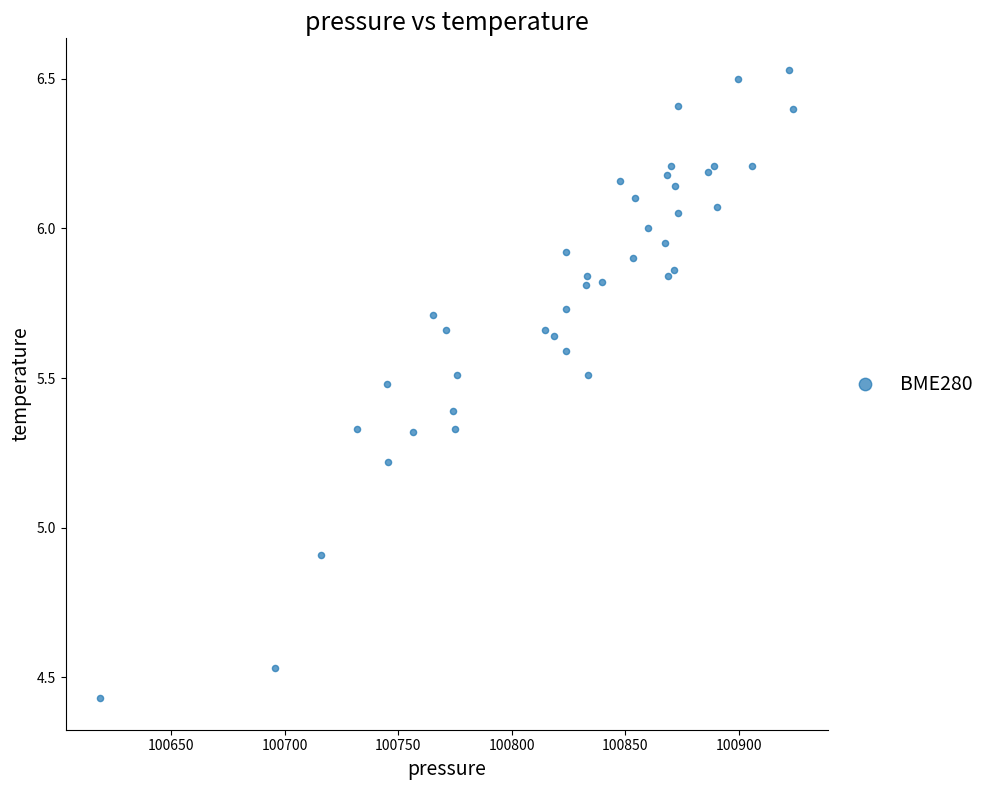

What Y value in the scatter plot is closest to 5?

4.9